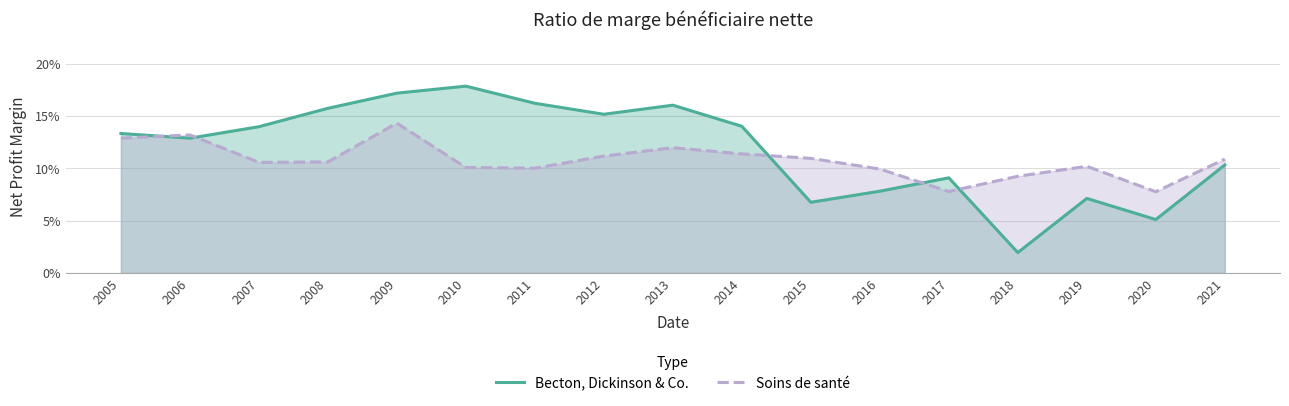

Where is Becton, Dickinson & Co. nearest to the value 0?

2018